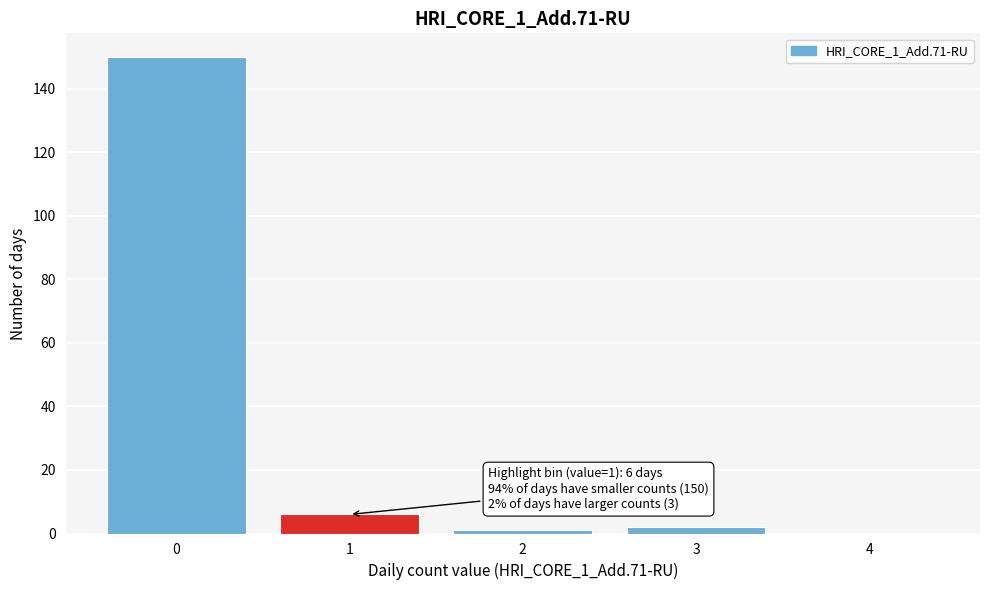

Reading right to left, what are all the values shown in this chart?

4=0	3=2	2=1	1=6	0=150